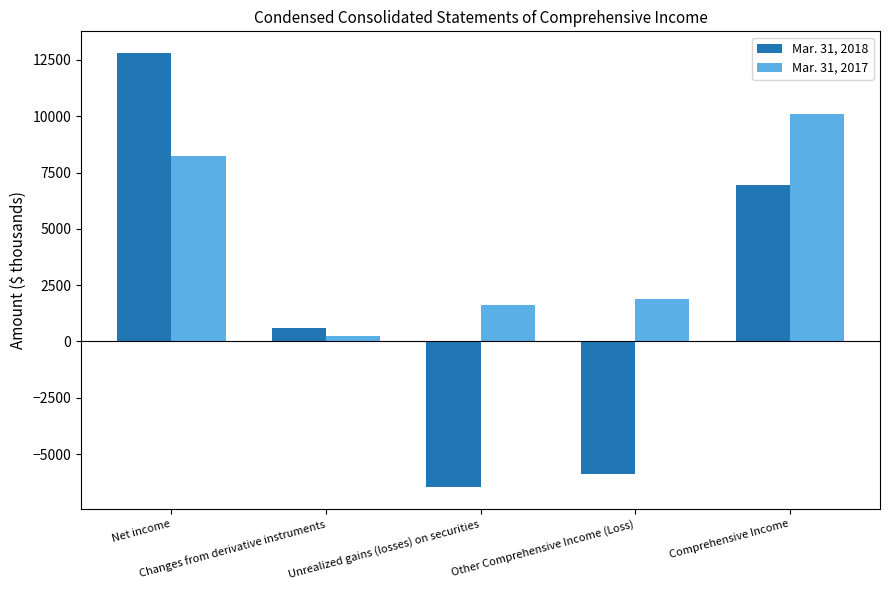

Is the value of Mar. 31, 2018 at Changes from derivative instruments greater than the value of Mar. 31, 2017 at Unrealized gains (losses) on securities?

No